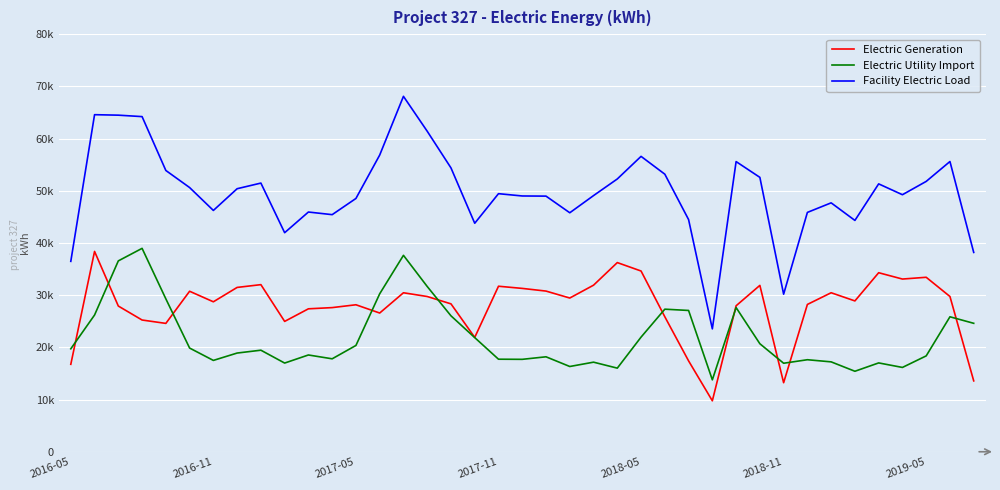

What are all the series names shown in the legend?

Electric Generation, Electric Utility Import, Facility Electric Load